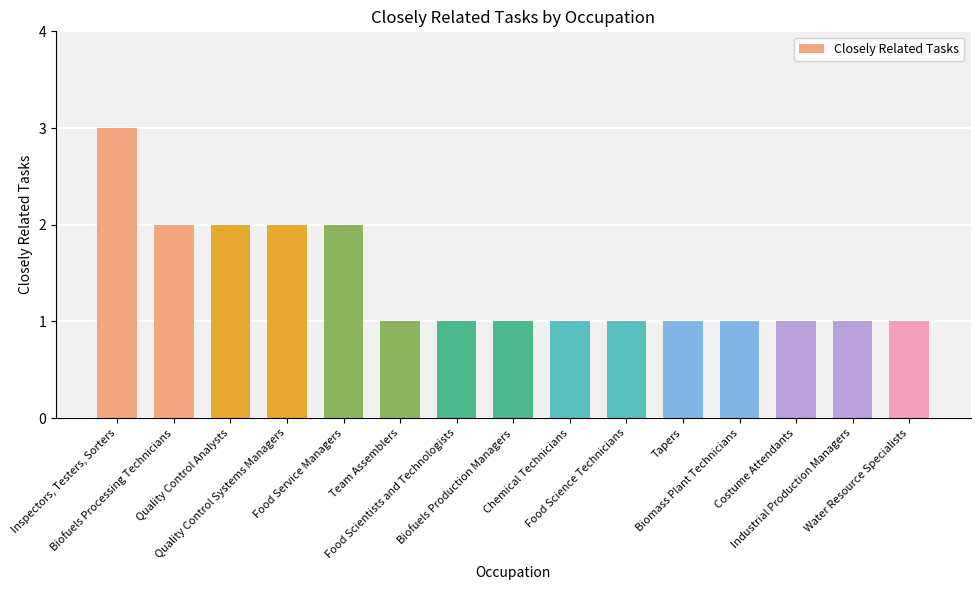

What is the value of the 12th bar from the left?

1